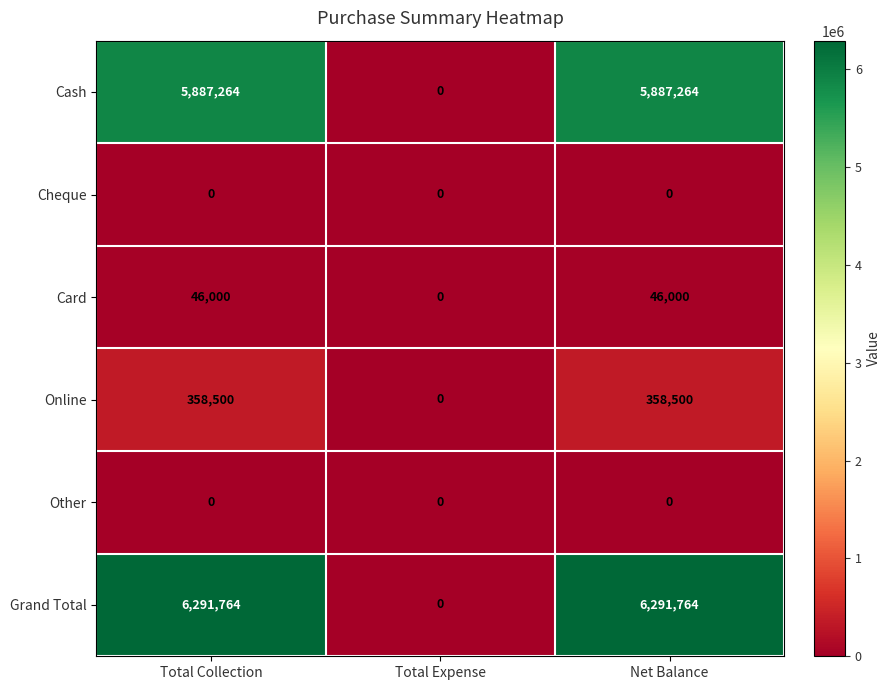

What is the maximum value shown in the chart?

6291764